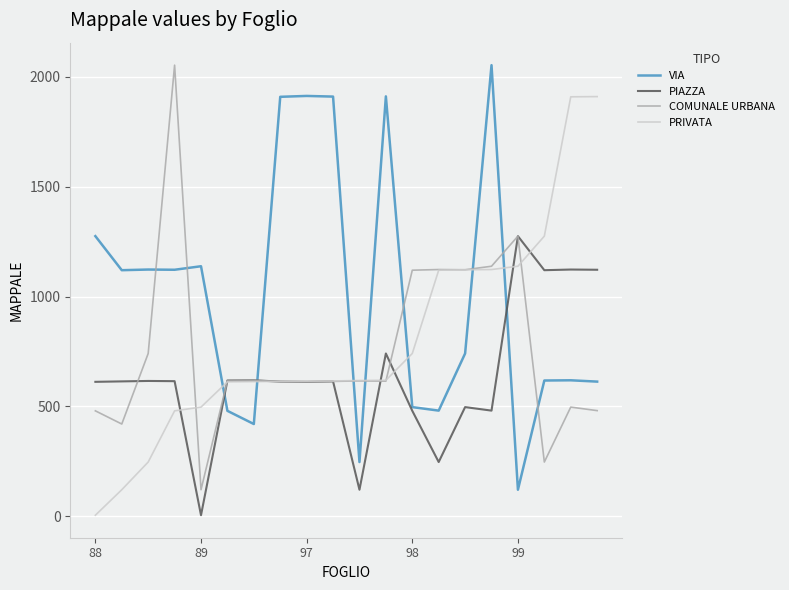

True or false: VIA and PRIVATA intersect in this chart.

True